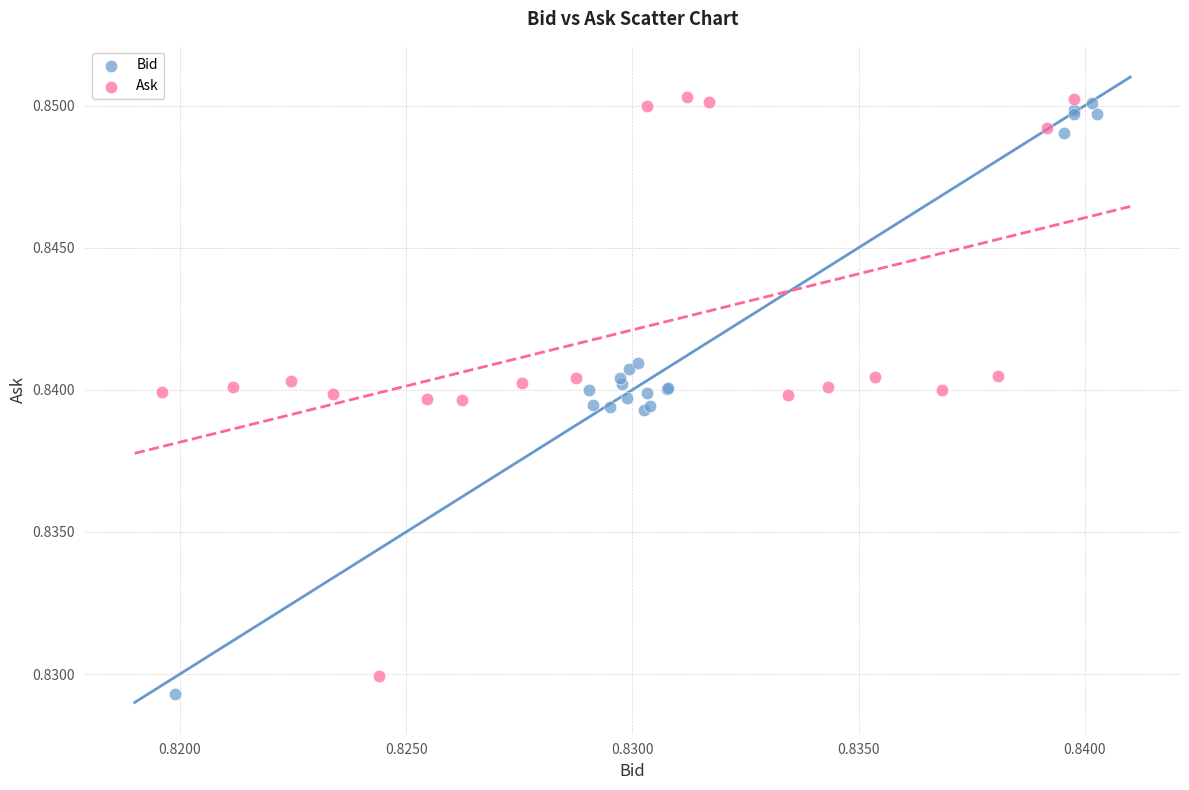

Which series has the largest Y range (max minus min)?

Bid